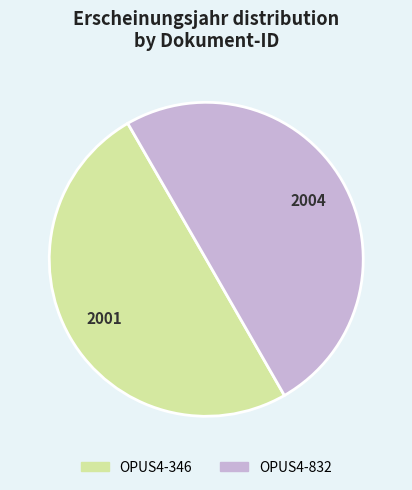

What is the ratio of the value at OPUS4-346 to the value at OPUS4-832?

1.0